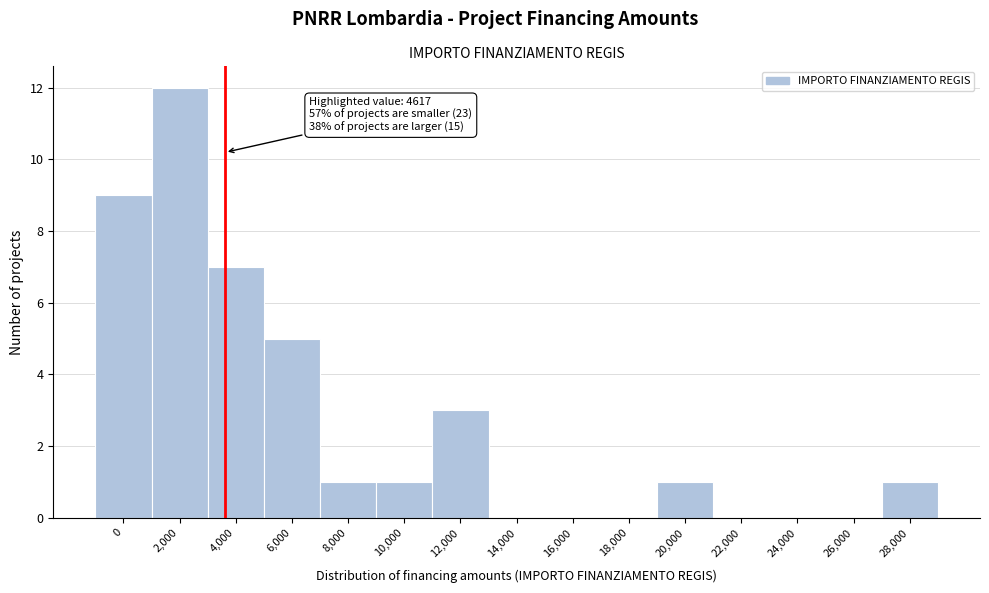

Reading right to left, what are all the values shown in this chart?

28,000=1	26,000=0	24,000=0	22,000=0	20,000=1	18,000=0	16,000=0	14,000=0	12,000=3	10,000=1	8,000=1	6,000=5	4,000=7	2,000=12	0=9